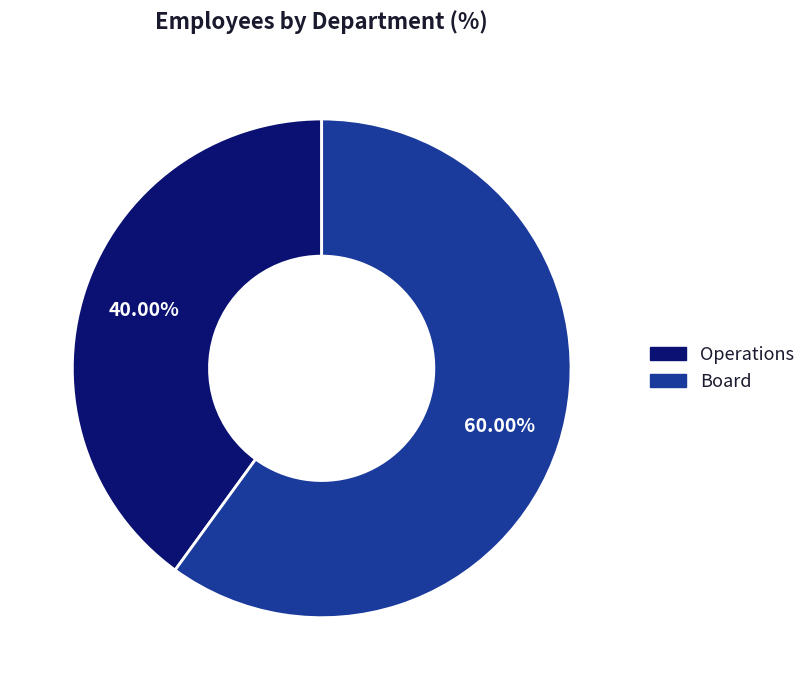

What portion of the pie excludes Board?

40.0%